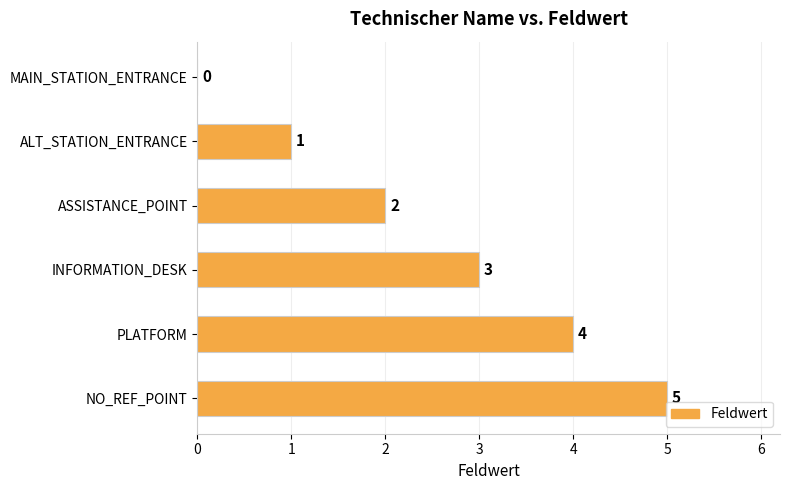

Count the number of categories in the chart.

6